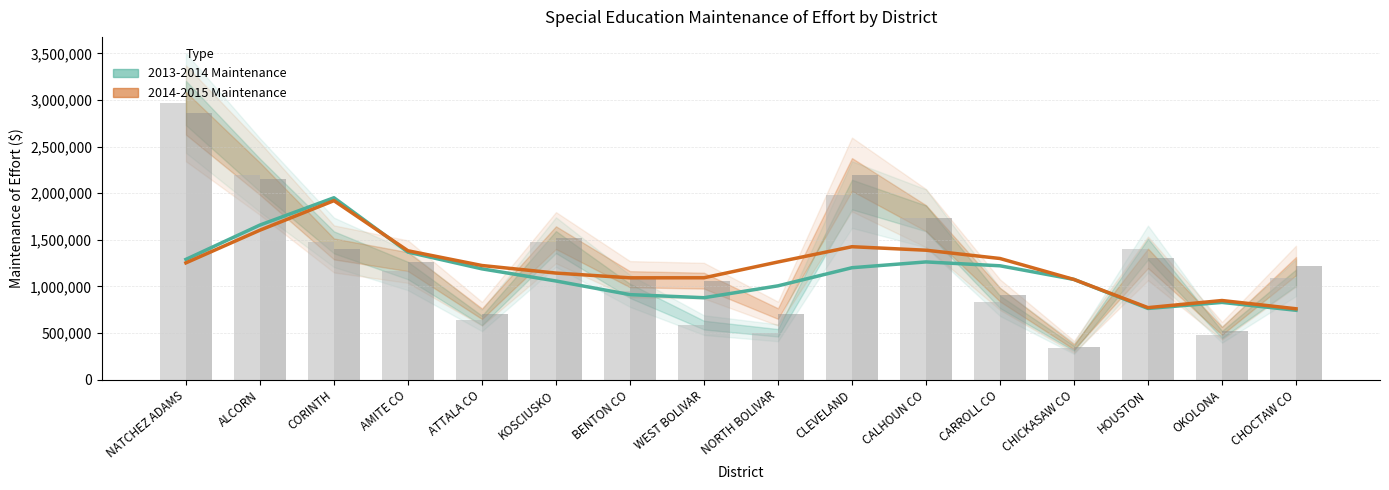

What is the value of the 2014-2015 Maintenance bar at the 1st from the left?

1253563.9